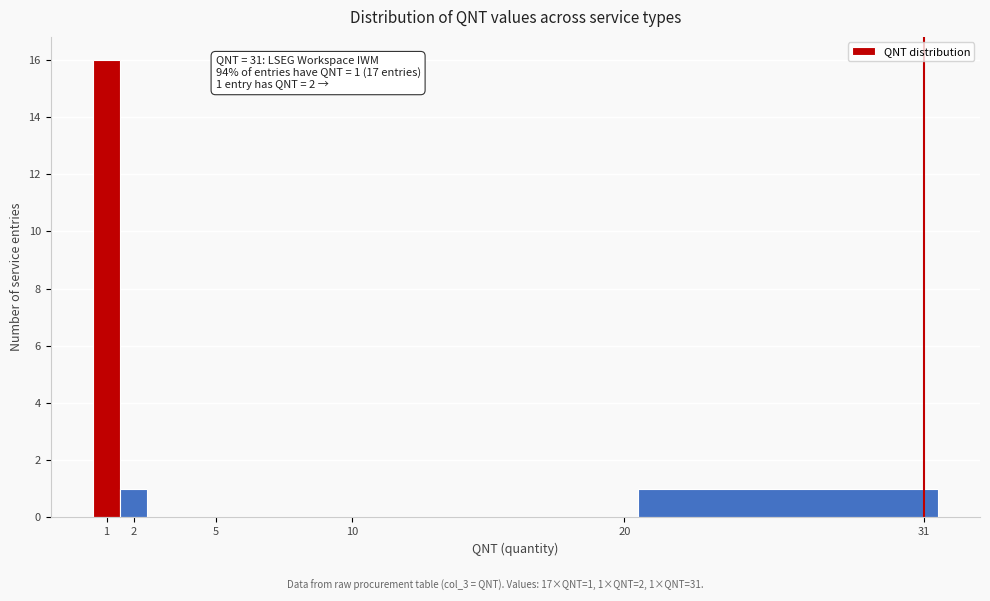

Which range on the x-axis has the tallest bar?

0.5 to 1.5